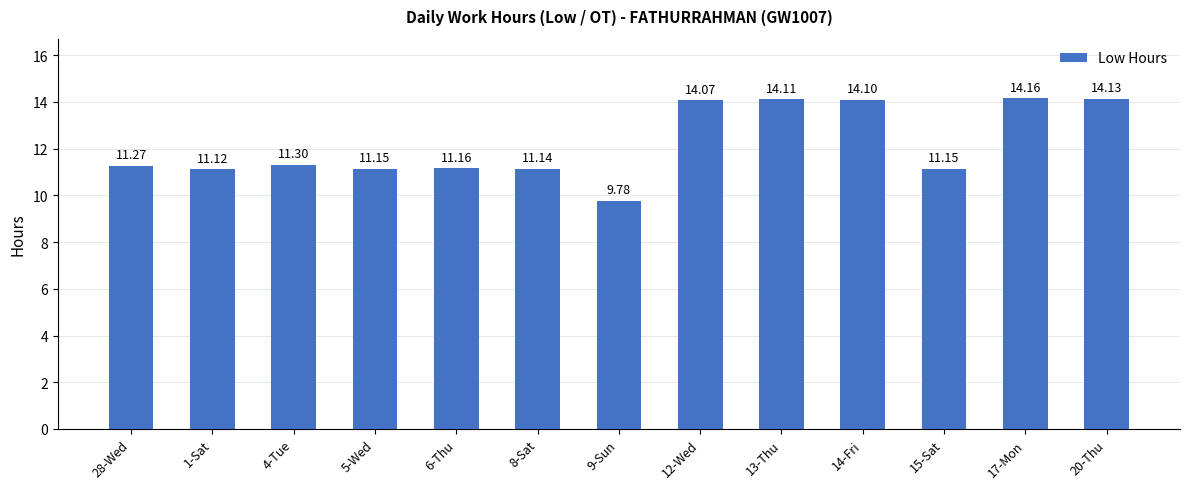

How many bars are there in total?

13